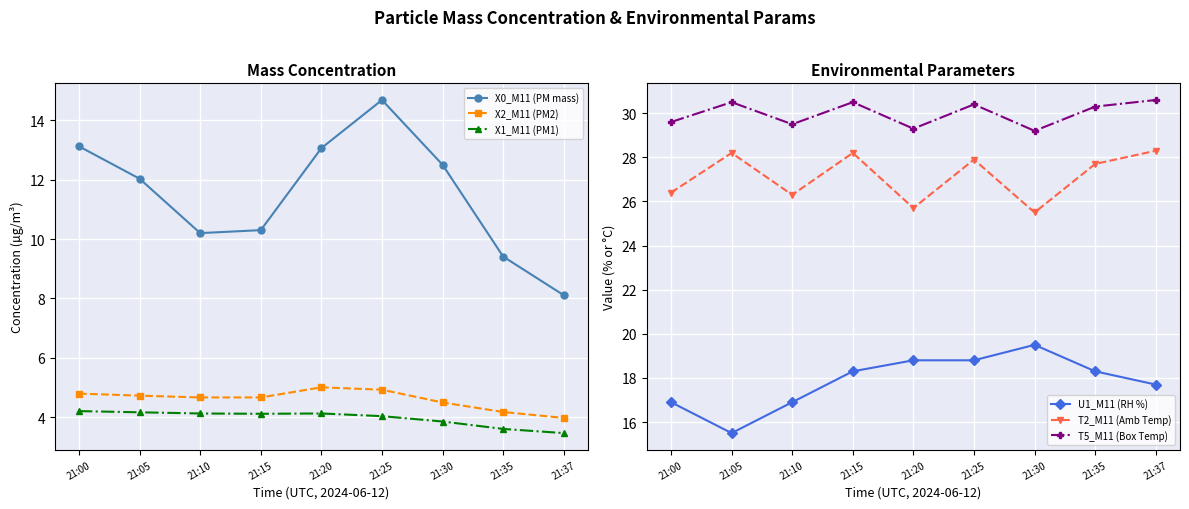

Which category has the highest value in the U1_M11 (RH %) series?

21:30